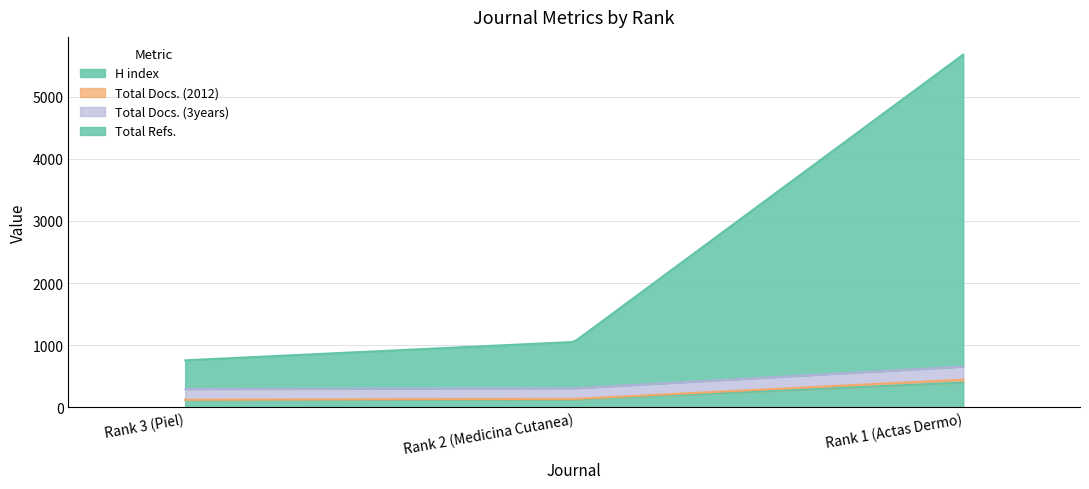

Reading left to right, transcribe all the data shown in this chart.

H index: 115	125	399
Total Docs. (2012): 7	11	47
Total Docs. (3years): 173	171	210
Total Refs.: 462	746	5022